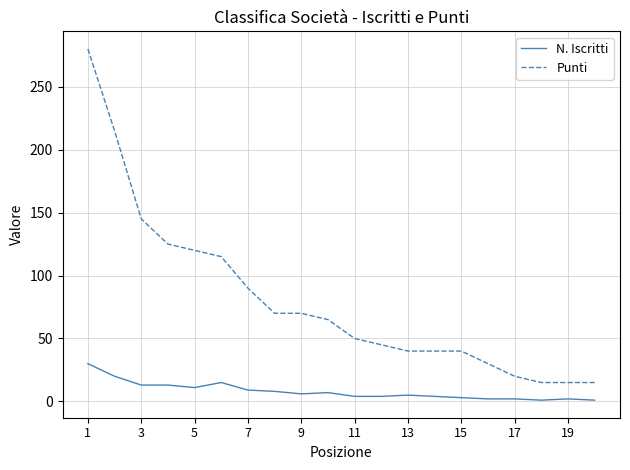

What are all the series names shown in the legend?

N. Iscritti, Punti